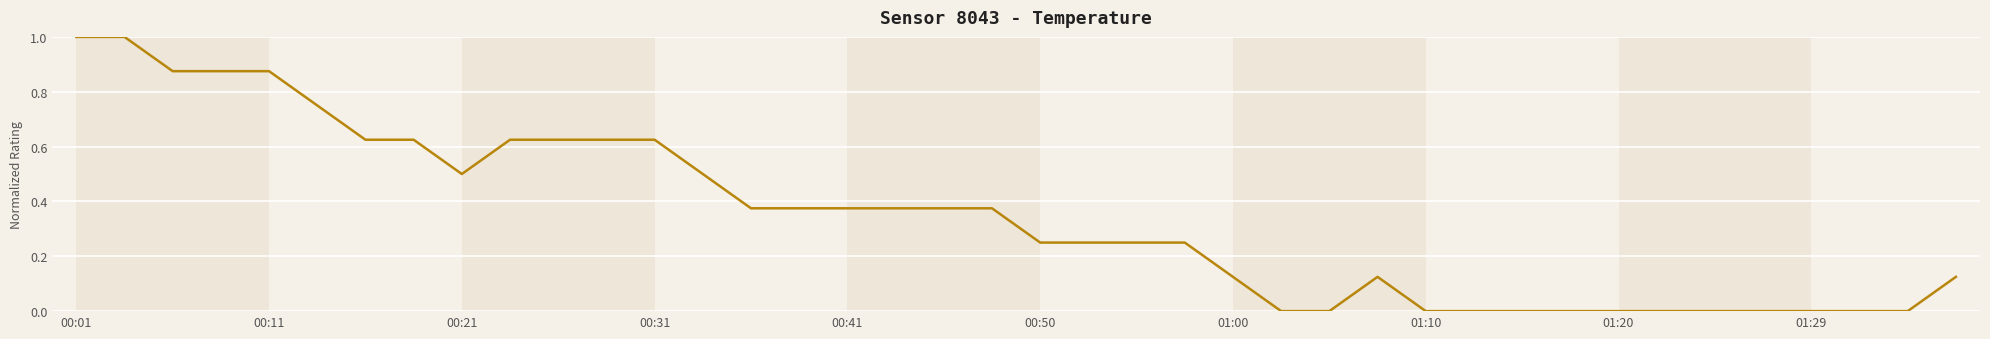

What is the difference between the maximum and minimum values?

1.0